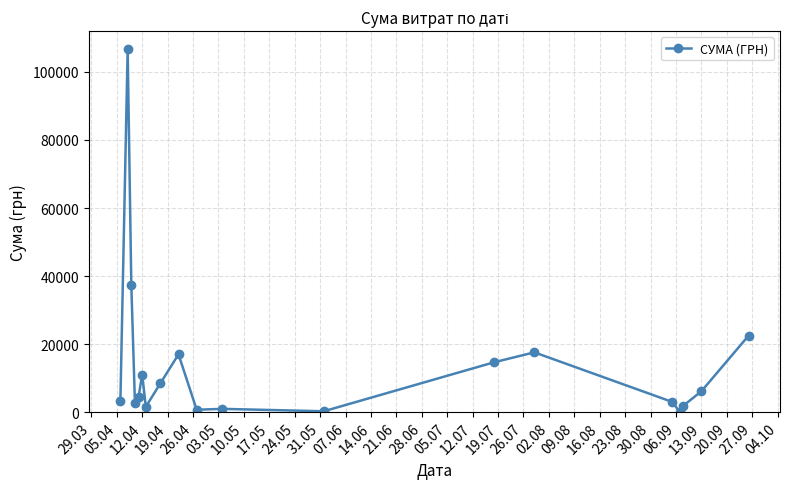

What is the value of the 14th point from the left?

17579.0